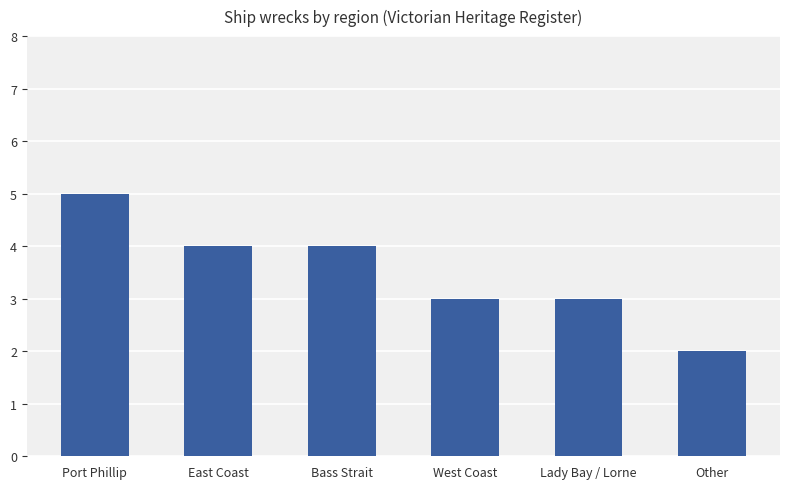

How many values are between 3 and 4?

4